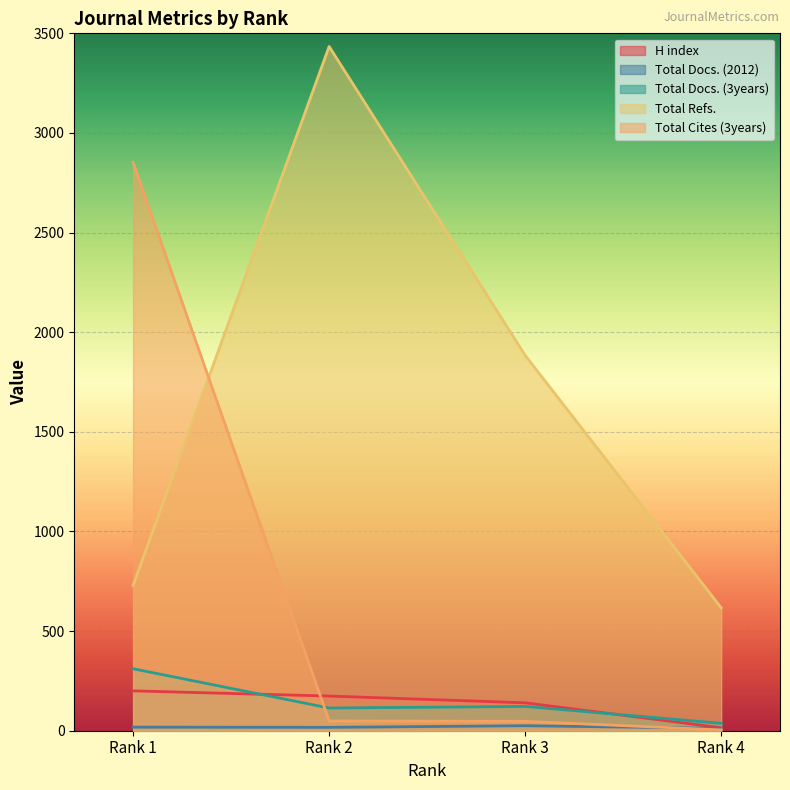

What is the difference between the Total Cites (3years) values at Rank 1 and Rank 3?

2805